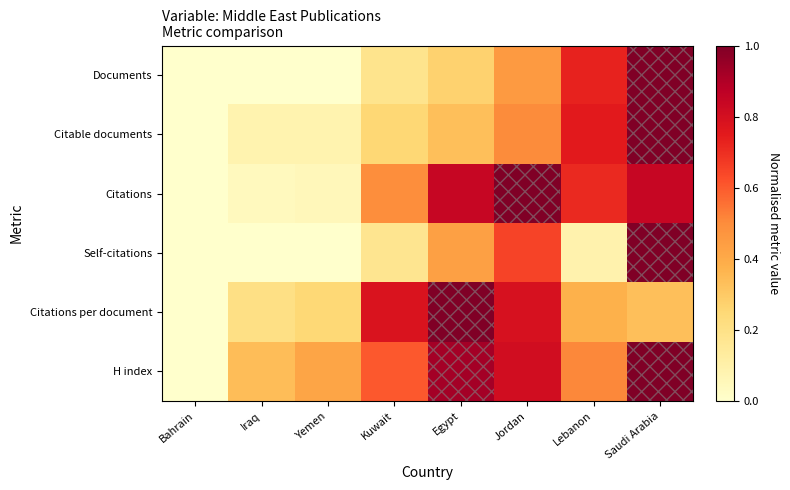

Which series changed the most between Kuwait and Jordan?

Citations